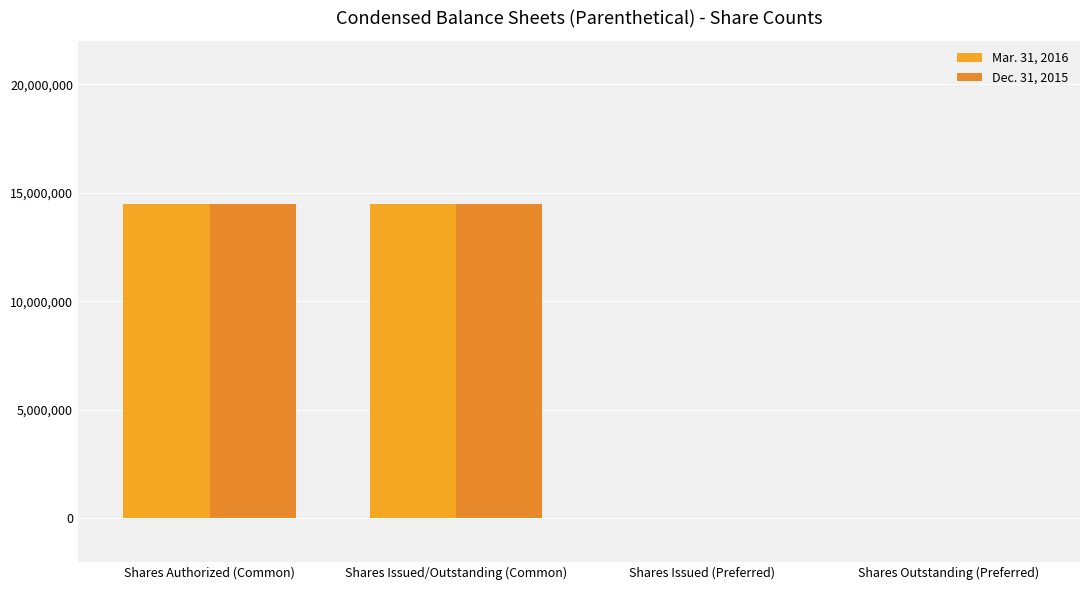

What is the difference between the maximum and minimum values in the Dec. 31, 2015 series?

14490954